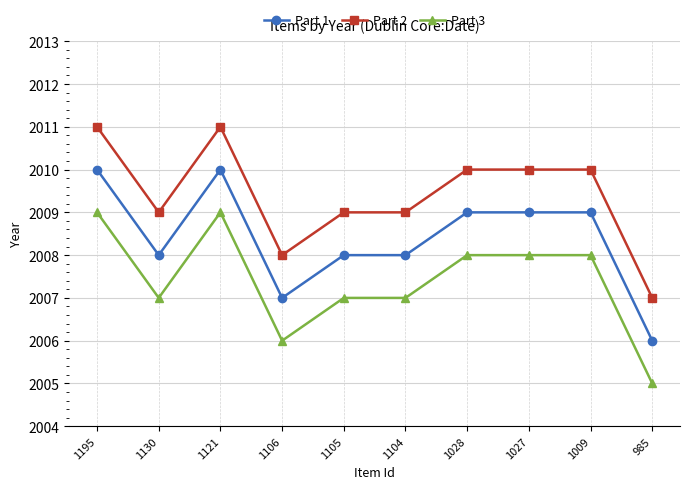

Rank the series by their average value, from highest to lowest.

Part 2, Part 1, Part 3